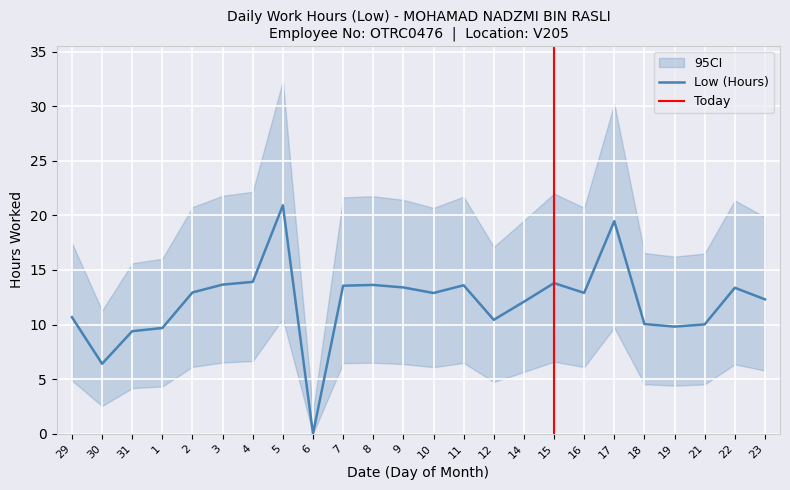

At which category does the data reach its first local valley?

30